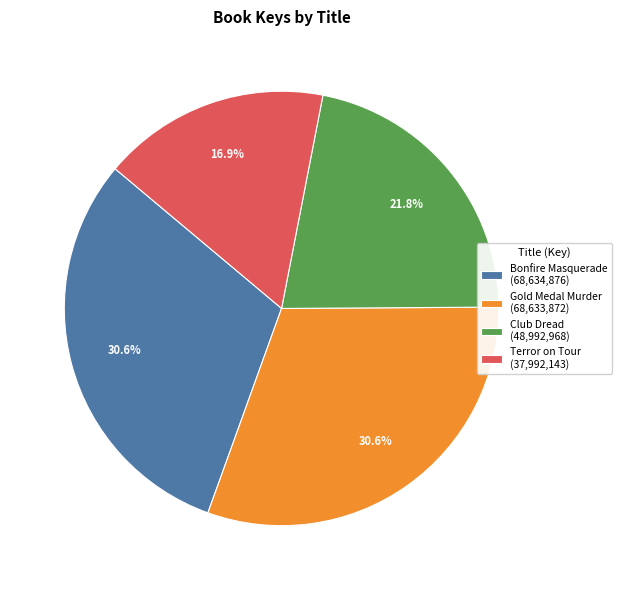

To the nearest percent, what is the difference between the largest and smallest slice percentages?

14%